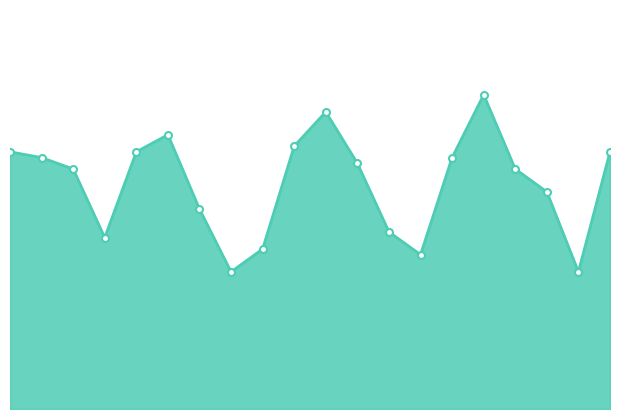

True or false: there are more than 2 points higher than both neighbors.

True